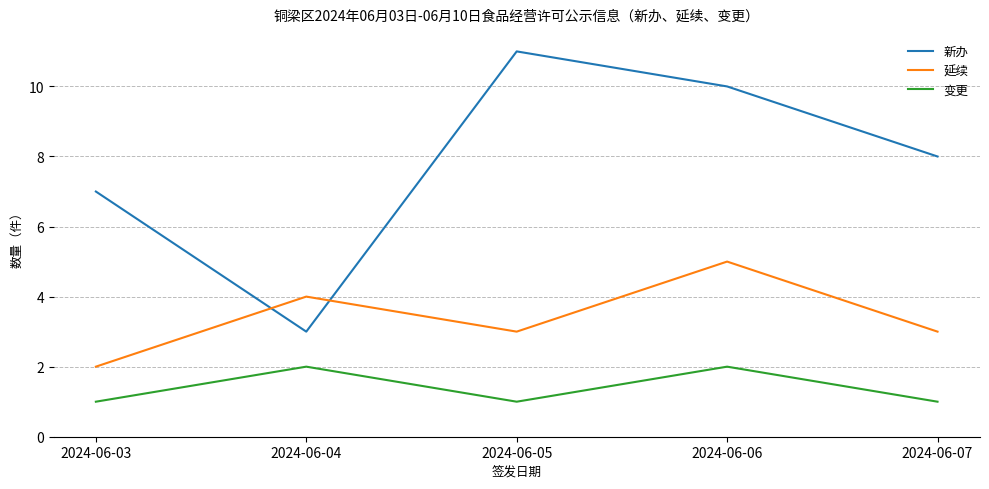

What is the difference between the maximum and second lowest values in the 新办 series?

4